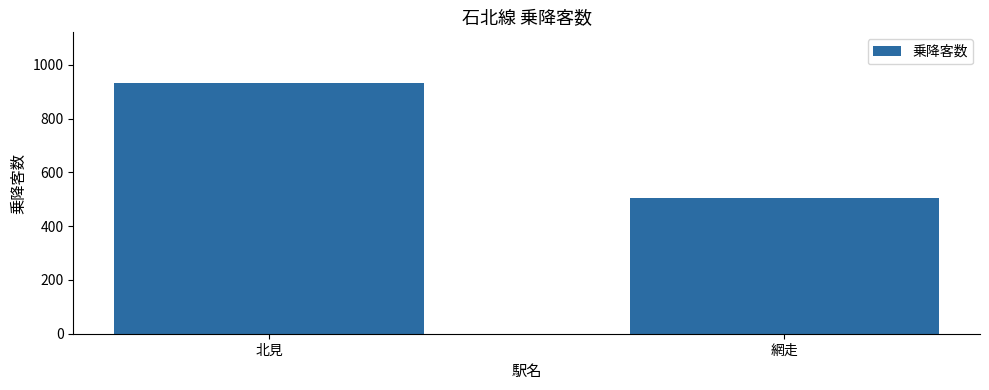

True or false: the data shows 934 at 北見.

True